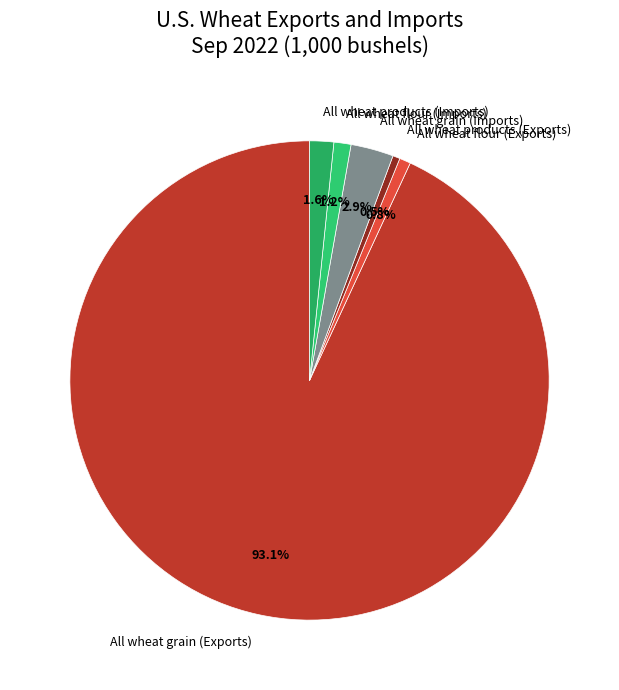

How many slices are in this pie chart?

6